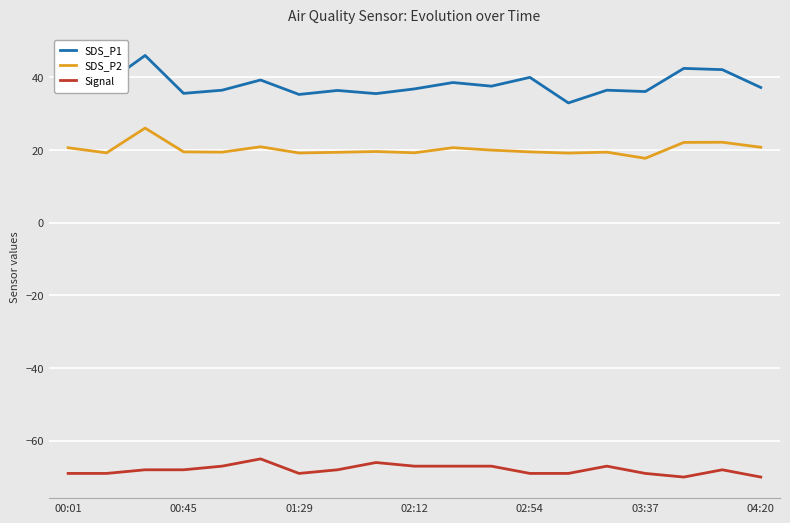

Rank the series by their maximum value, from highest to lowest.

SDS_P1, SDS_P2, Signal